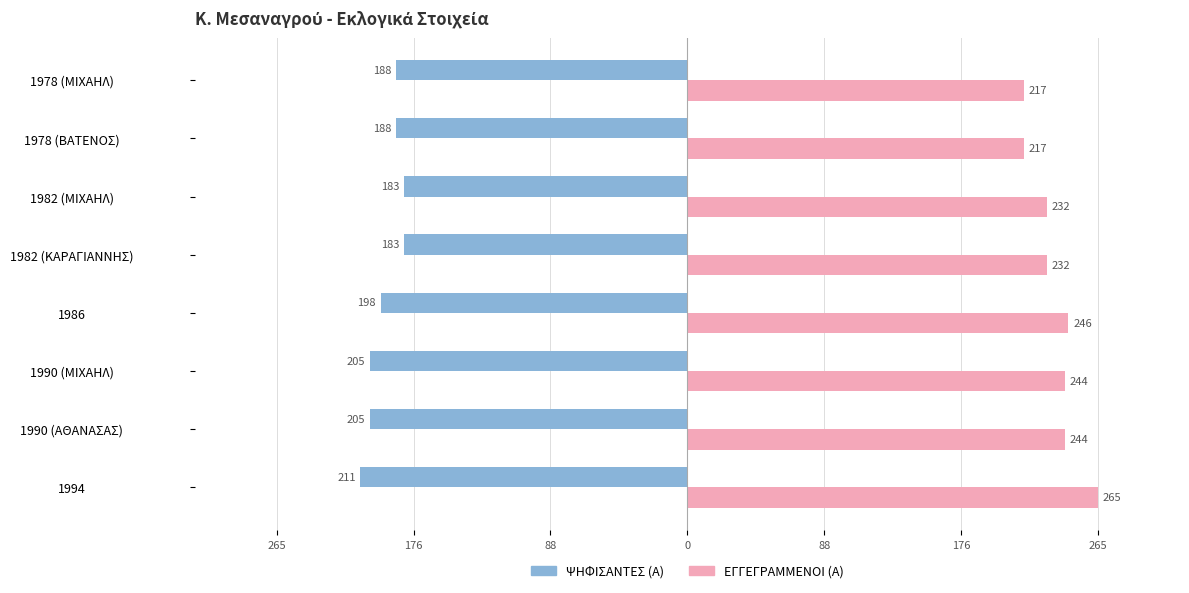

What are all the series names shown in the legend?

ΨΗΦΙΣΑΝΤΕΣ (Α), ΕΓΓΕΓΡΑΜΜΕΝΟΙ (Α)